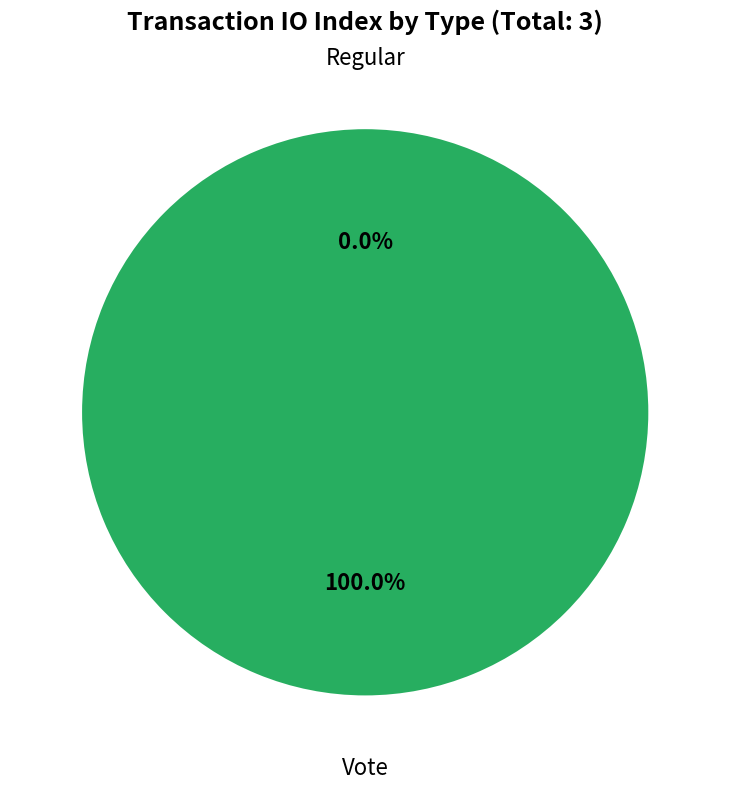

To the nearest percent, what is the combined percentage of Vote and Regular?

100%